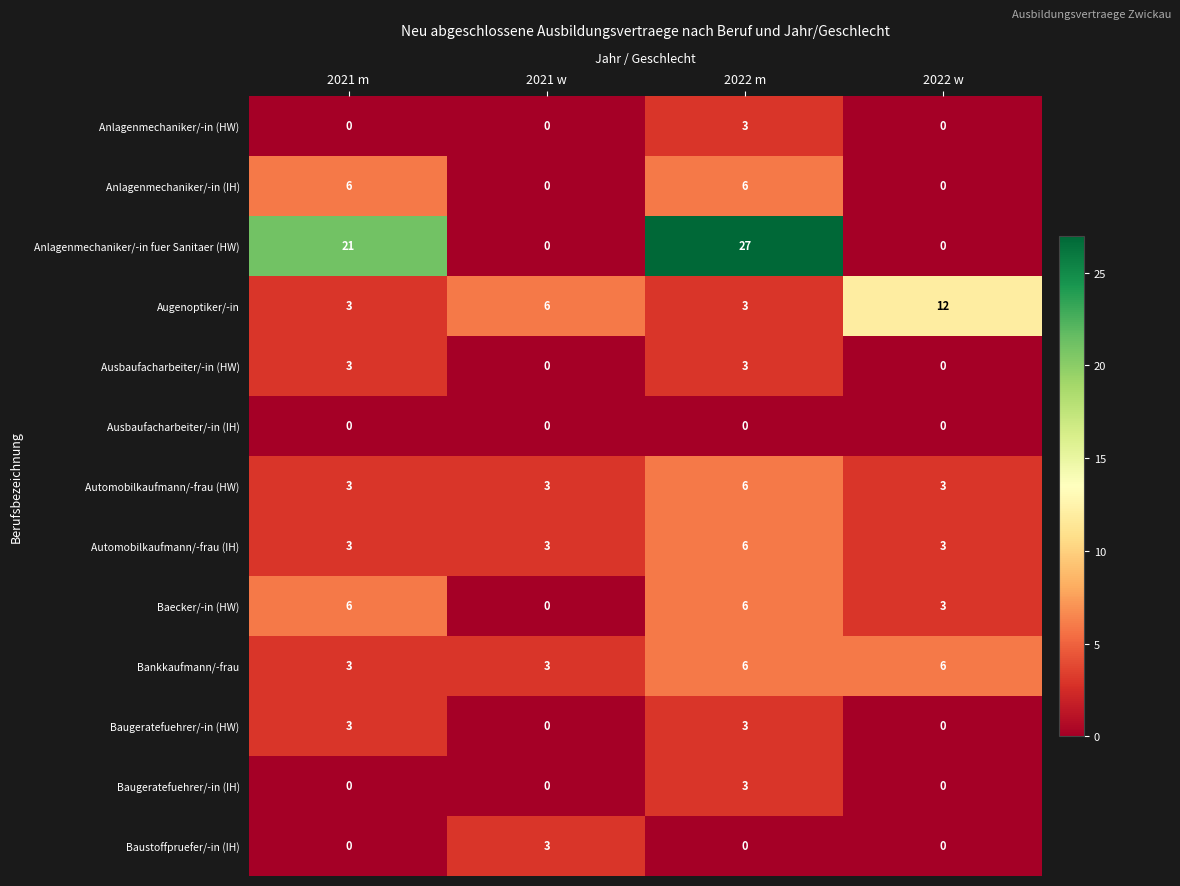

The value of Ausbaufacharbeiter/-in (HW) at 2021 w is 0. True or false?

True